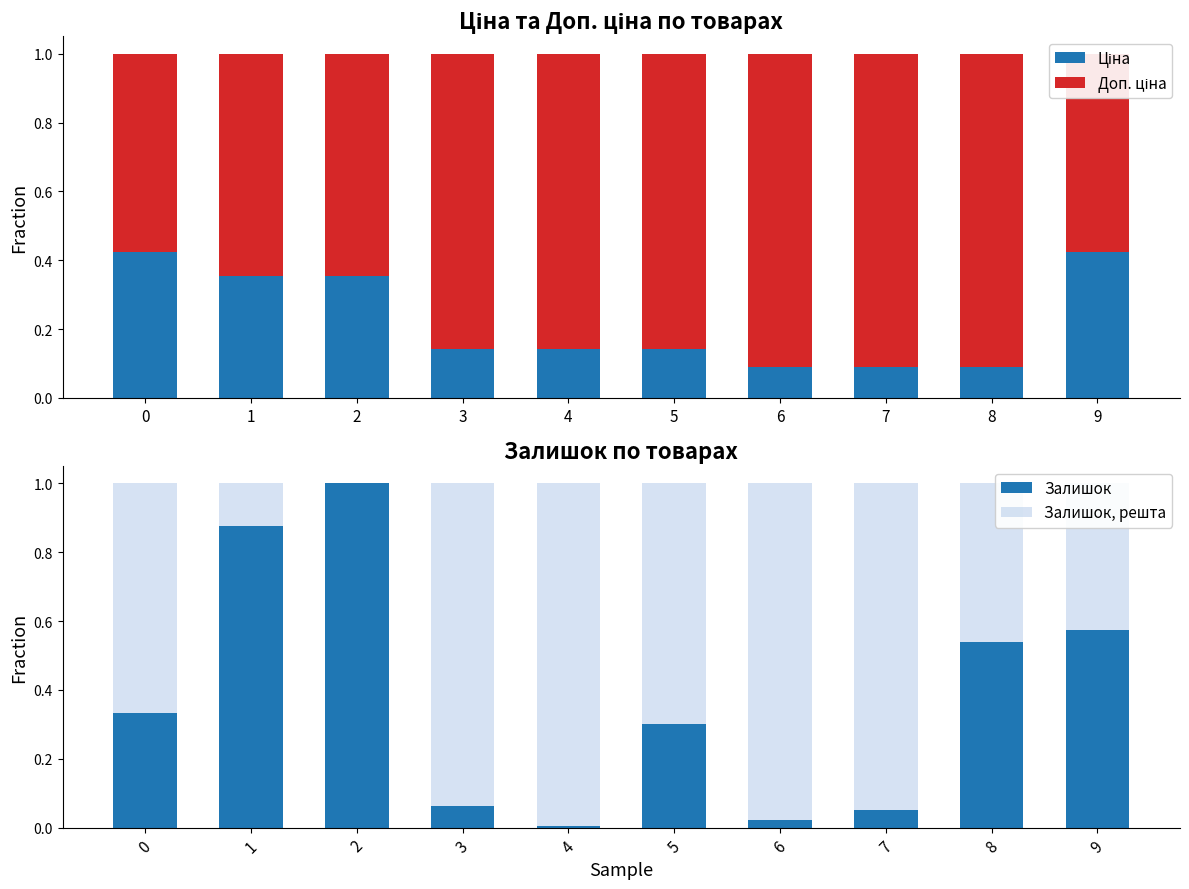

What is the maximum value for Залишок?

1.0